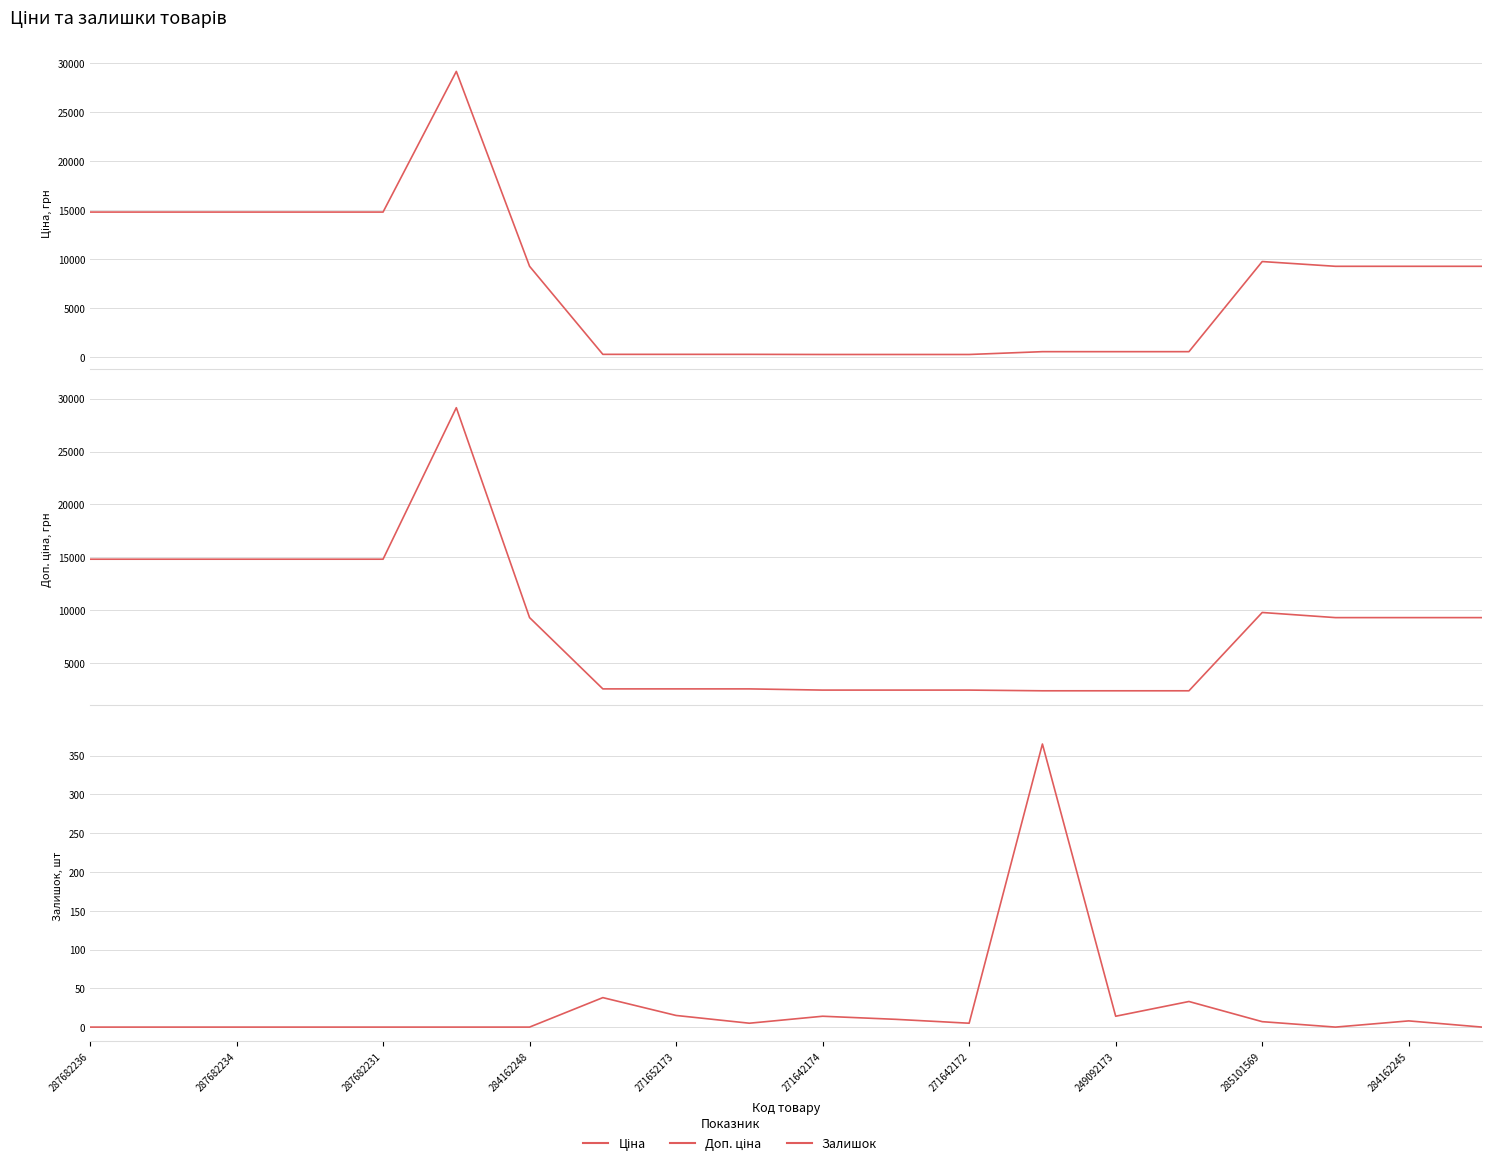

What is the maximum value for Залишок?

365.0